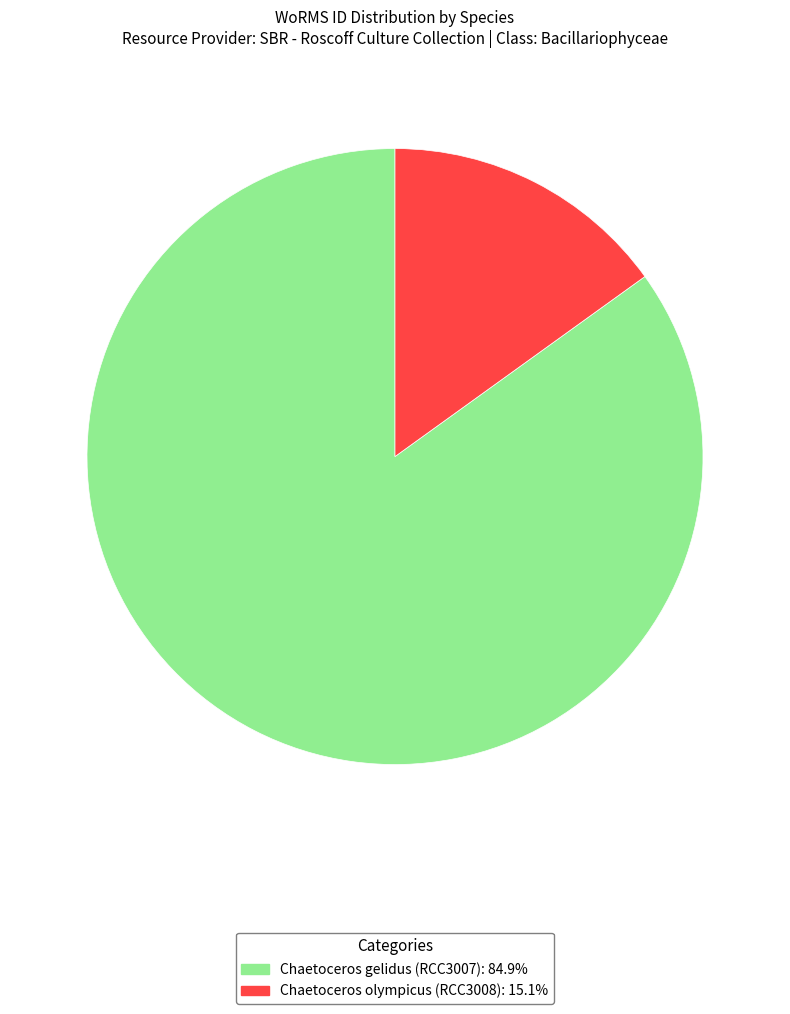

What is the ratio of the value at Chaetoceros gelidus (RCC3007): 84.9% to the value at Chaetoceros olympicus (RCC3008): 15.1%?

5.6